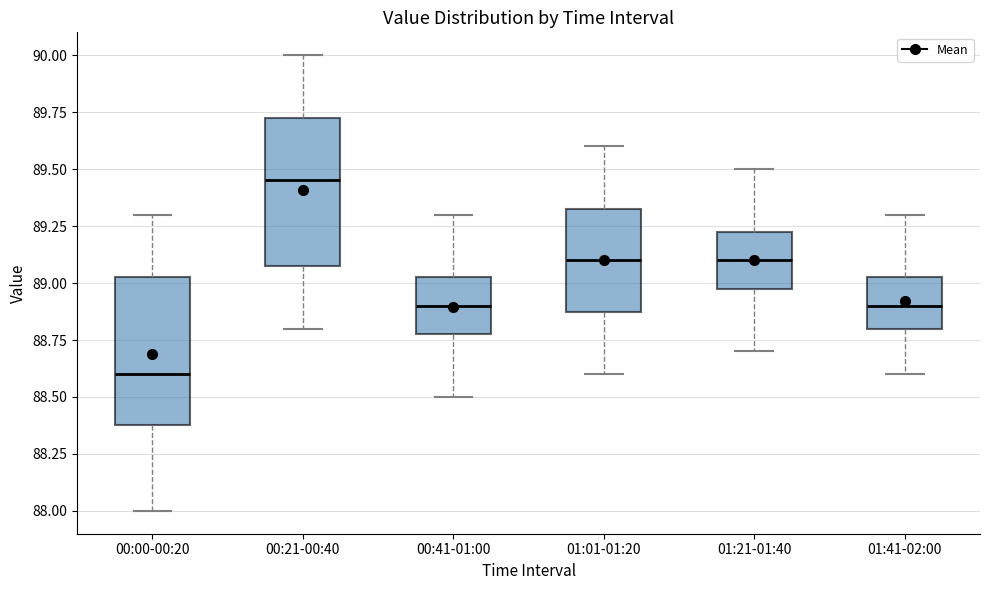

Reading left to right, read every box against the y-axis: the position of its median line, the range the box covers, and the ends of its whiskers. The values are not printed on the chart, so give them approximately, as read against the axis.

00:00-00:20: median 88.60, box 88.40 to 89.05, whiskers 88.00 to 89.30
00:21-00:40: median 89.45, box 89.10 to 89.75, whiskers 88.80 to 90.00
00:41-01:00: median 88.90, box 88.80 to 89.05, whiskers 88.50 to 89.30
01:01-01:20: median 89.10, box 88.90 to 89.35, whiskers 88.60 to 89.60
01:21-01:40: median 89.10, box 89.00 to 89.25, whiskers 88.70 to 89.50
01:41-02:00: median 88.90, box 88.80 to 89.05, whiskers 88.60 to 89.30